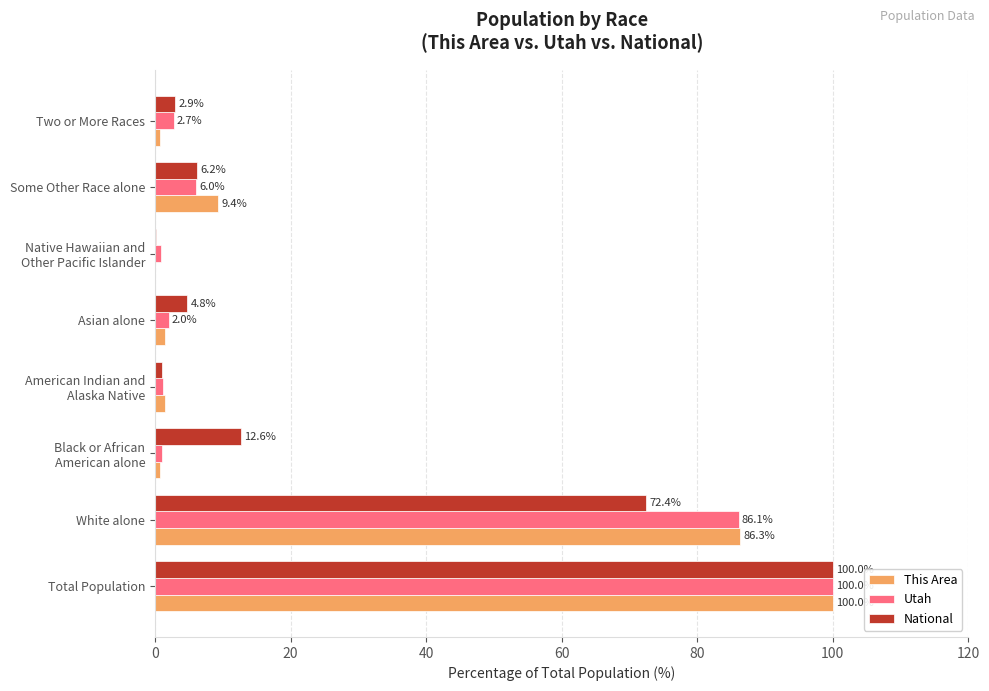

Is it true that National equals 154.0 at Total Population?

False